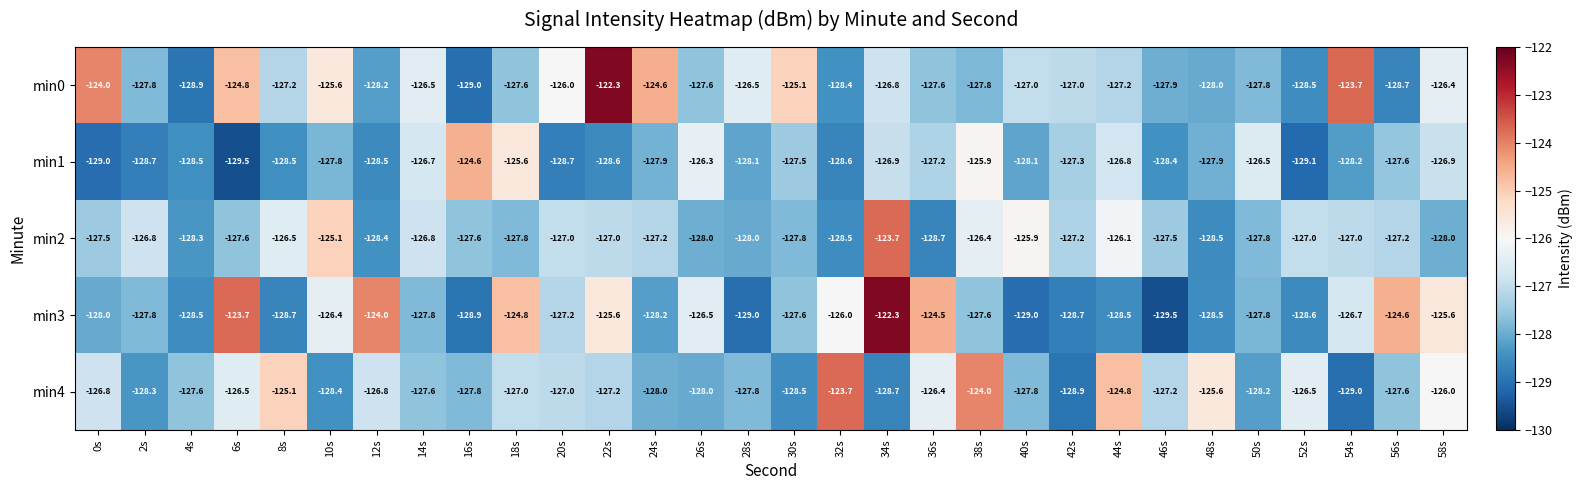

Rank the series at 32s from highest to lowest value.

min4, min3, min0, min2, min1